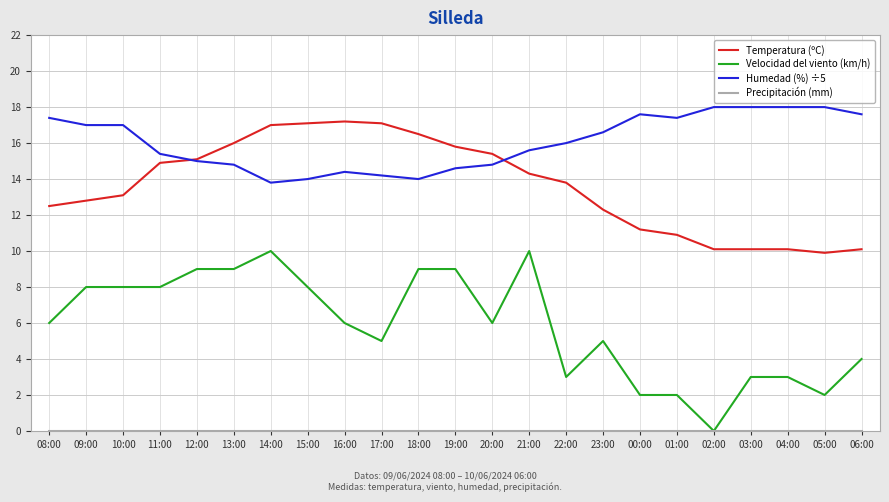

How many lines are shown in the chart?

4